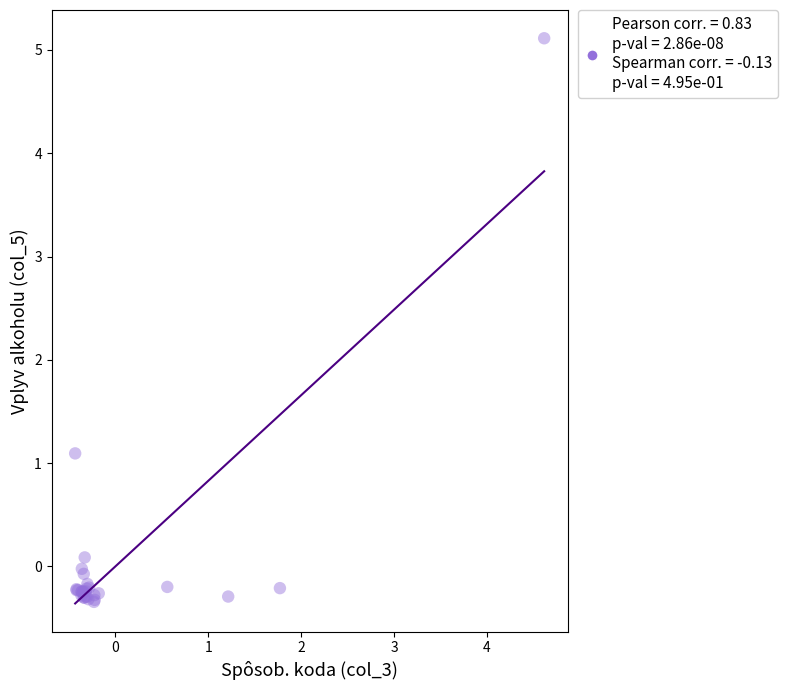

What Y value in the scatter plot is closest to 2?

1.1